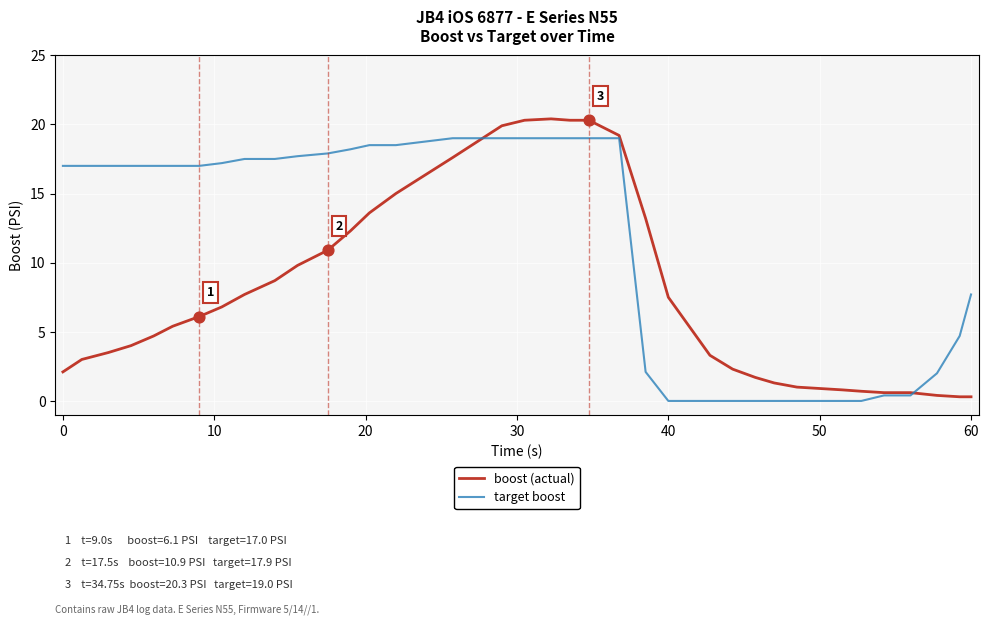

List the series in order of their peak value, highest first.

boost (actual), target boost